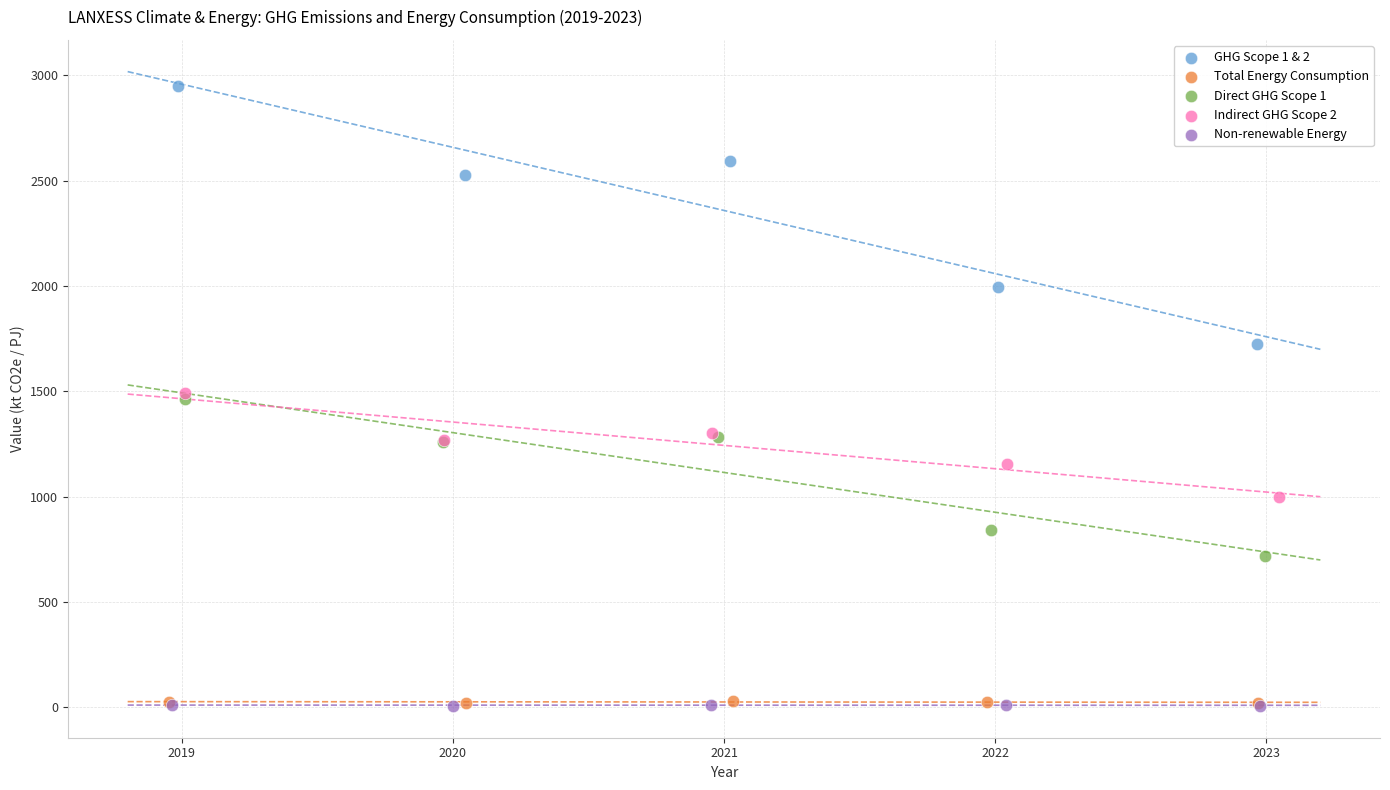

Which series contains the highest Y value?

GHG Scope 1 & 2